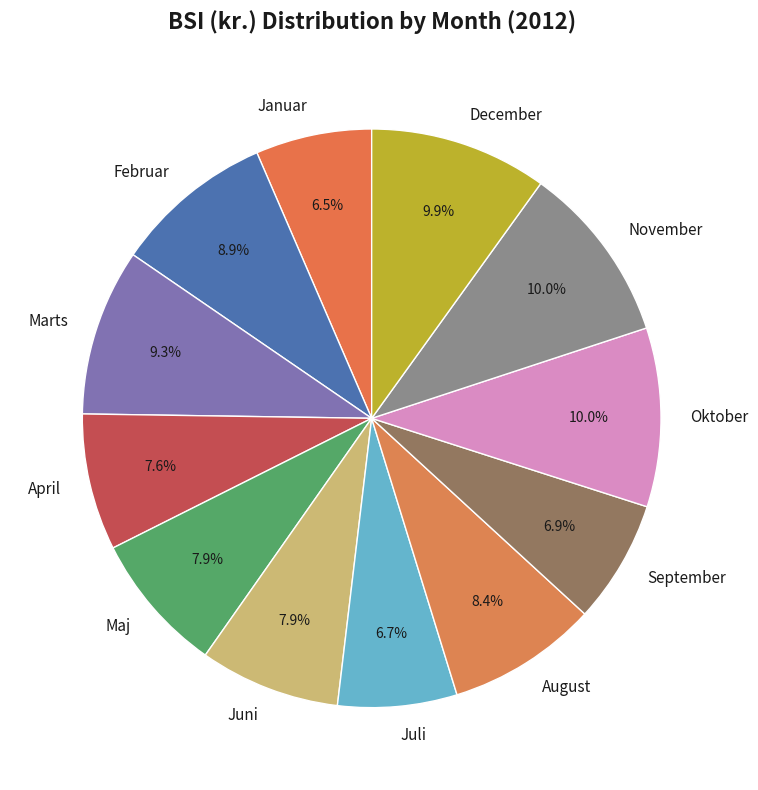

Combined, what portion of the pie is August and Marts?

17.7%